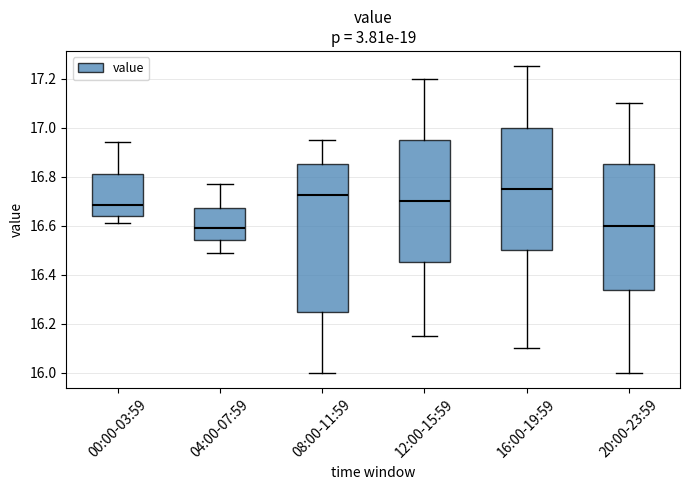

Reading left to right, transcribe this box plot: for each box, give where its median line is, the range the box spans, and where its two whiskers end, as read against the y-axis. The values are not printed on the chart, so give them approximately, as read against the axis.

00:00-03:59: median 16.68, box 16.64 to 16.82, whiskers 16.62 to 16.94
04:00-07:59: median 16.60, box 16.54 to 16.68, whiskers 16.50 to 16.78
08:00-11:59: median 16.72, box 16.26 to 16.86, whiskers 16.00 to 16.96
12:00-15:59: median 16.70, box 16.46 to 16.96, whiskers 16.16 to 17.20
16:00-19:59: median 16.76, box 16.50 to 17.00, whiskers 16.10 to 17.26
20:00-23:59: median 16.60, box 16.34 to 16.86, whiskers 16.00 to 17.10